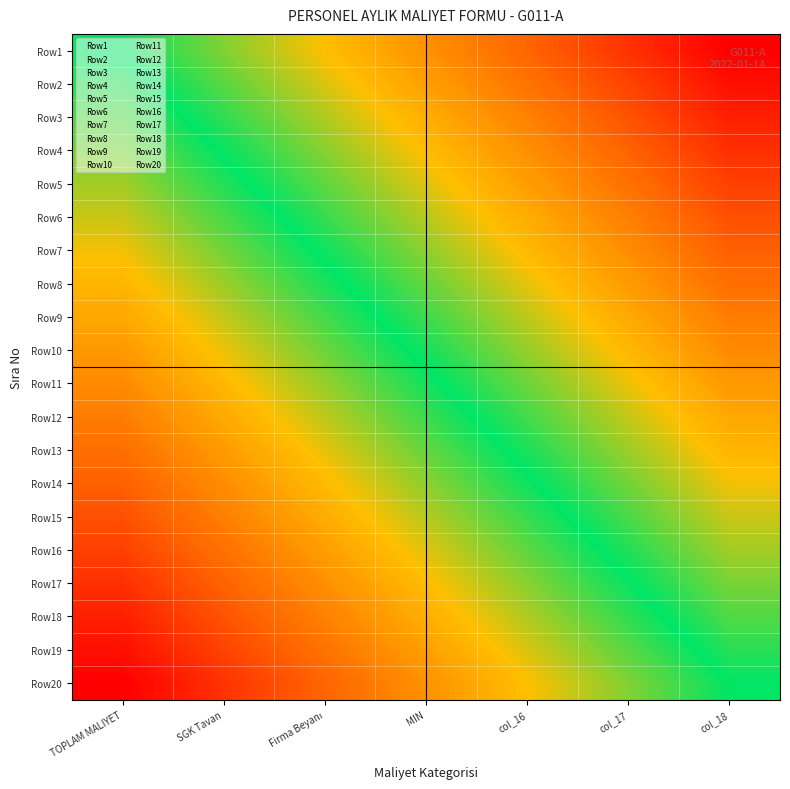

What is the spread (max minus min) of values at Firma Beyanı?

1.0